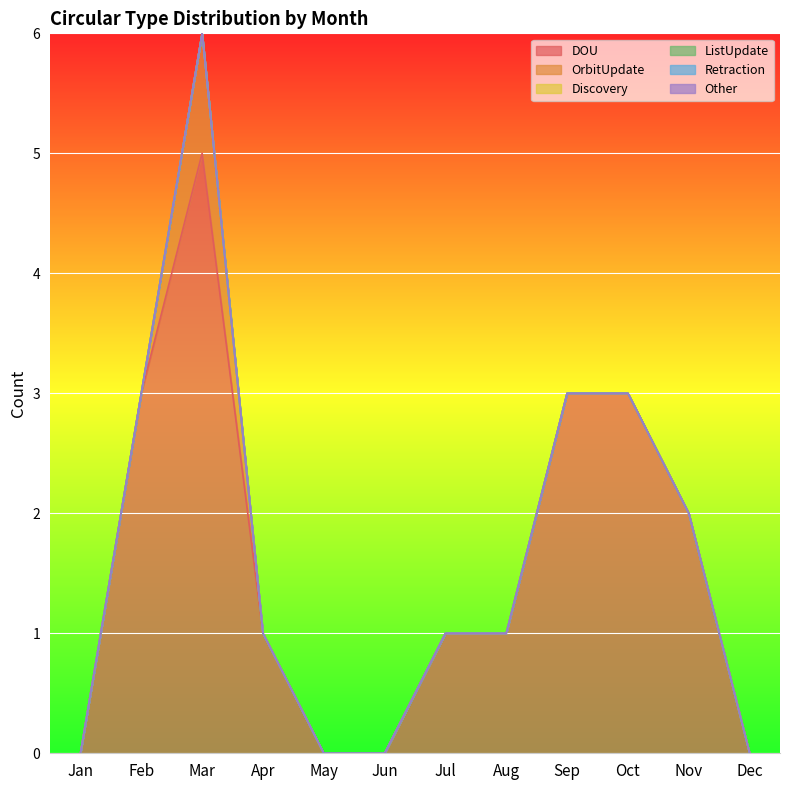

Does the chart display data point markers on the line(s)?

No